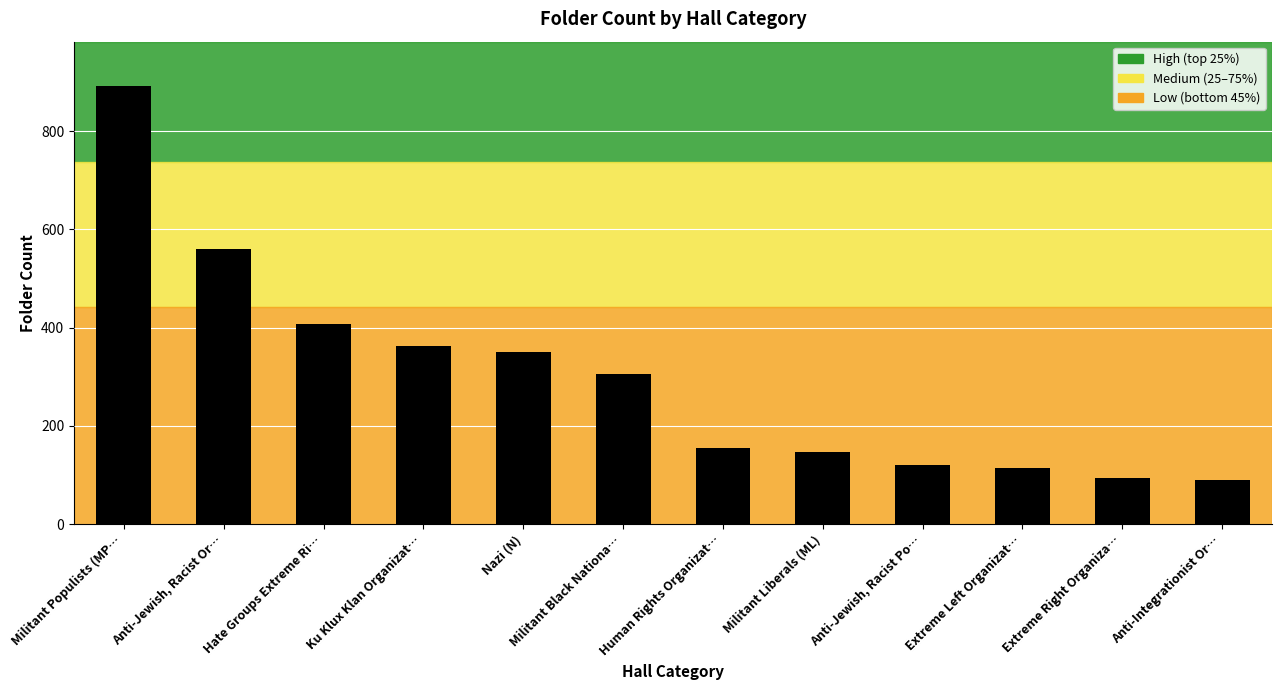

Reading right to left, transcribe all the data shown in this chart.

Anti-Integrationist Or…=90	Extreme Right Organiza…=94	Extreme Left Organizat…=115	Anti-Jewish, Racist Po…=120	Militant Liberals (ML)=146	Human Rights Organizat…=154	Militant Black Nationa…=306	Nazi (N)=351	Ku Klux Klan Organizat…=362	Hate Groups Extreme Ri…=407	Anti-Jewish, Racist Or…=560	Militant Populists (MP…=893